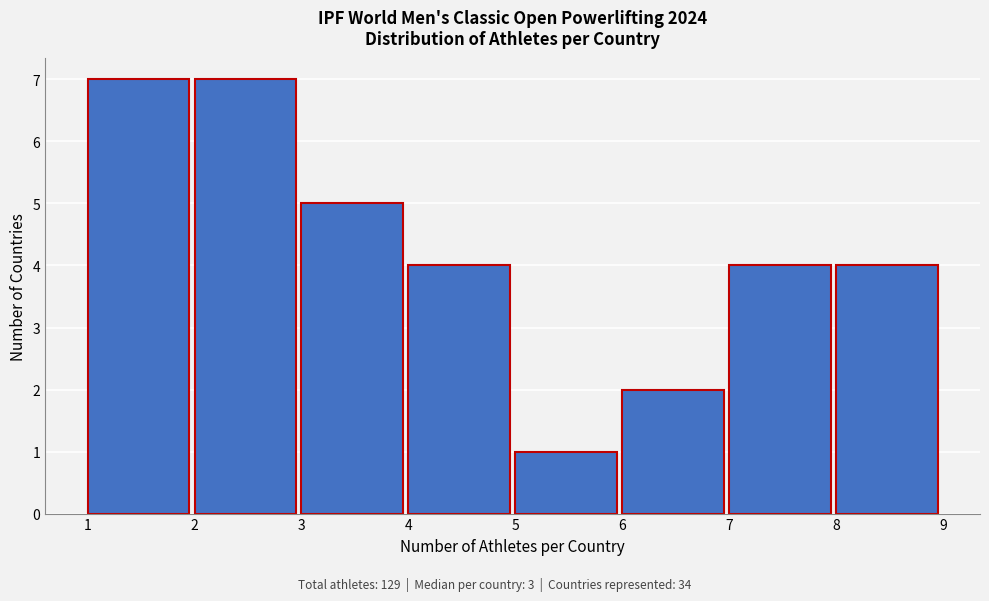

Reading left to right, transcribe this chart: for each bar, give the range it covers on the x-axis and its height. The values are not printed on the chart, so give them approximately, as read against the axis.

1 to 2: 7
2 to 3: 7
3 to 4: 5
4 to 5: 4
5 to 6: 1
6 to 7: 2
7 to 8: 4
8 to 9: 4